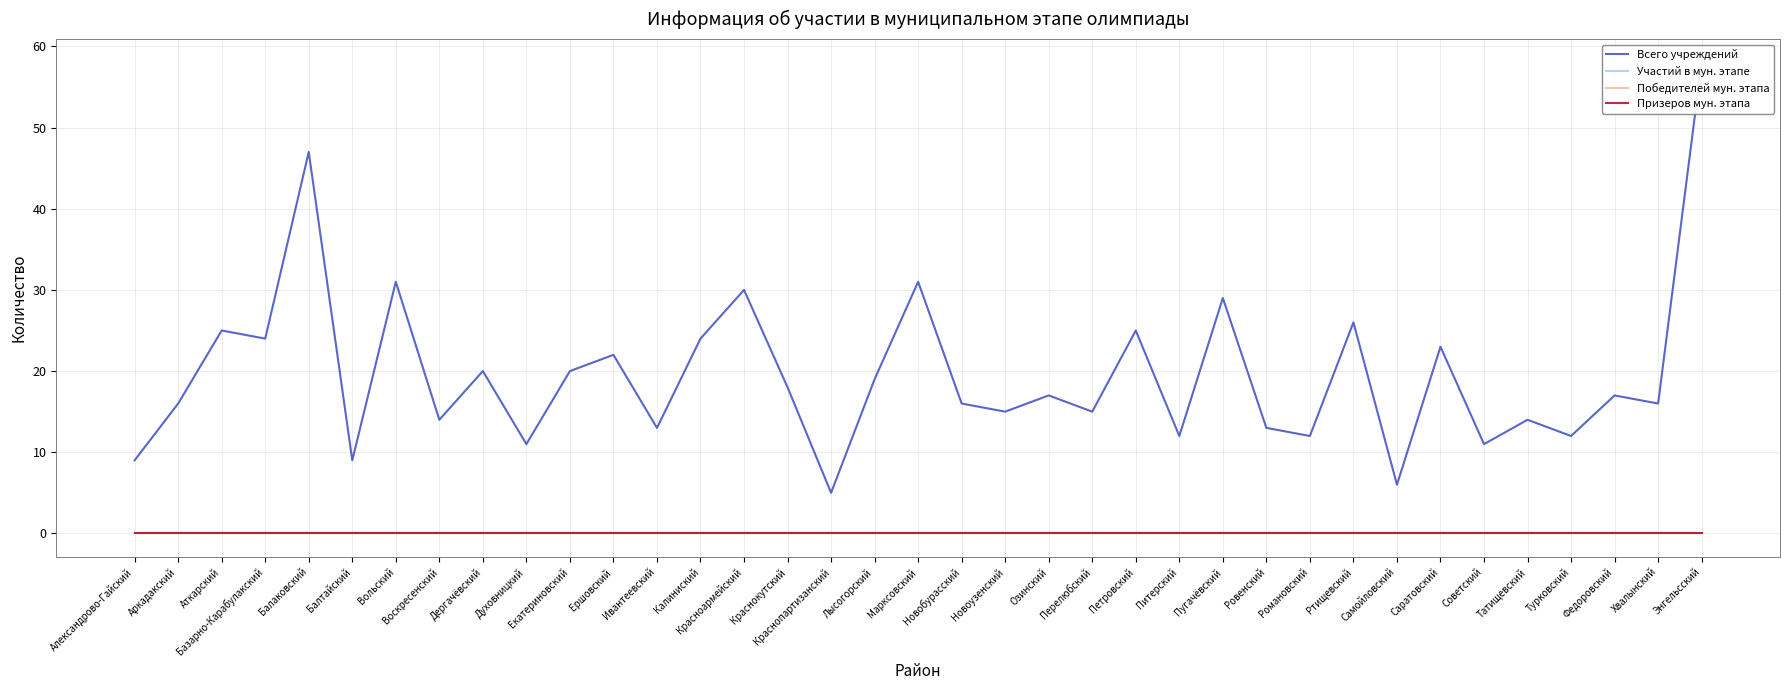

At which category does the chart reach its minimum across all series?

Александрово-Гайский